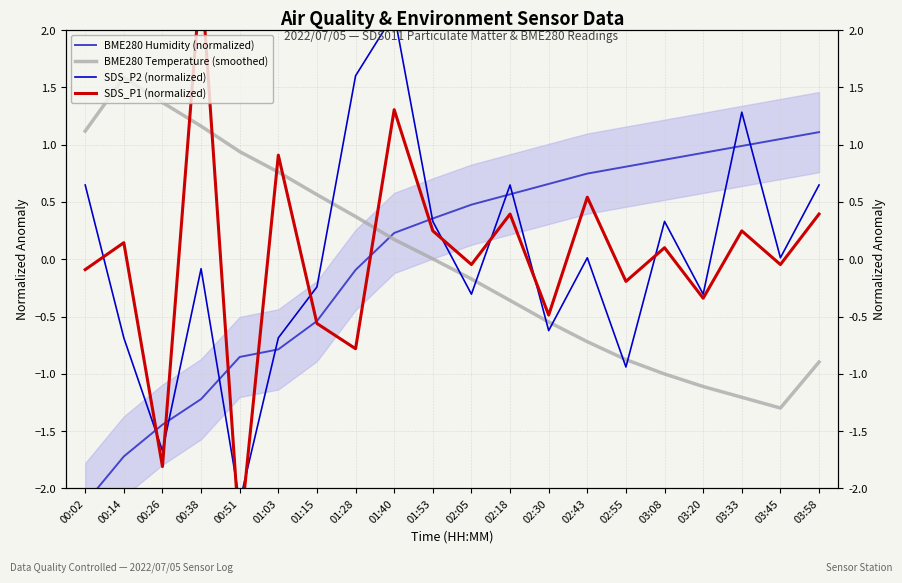

How many data points does each series have?

20